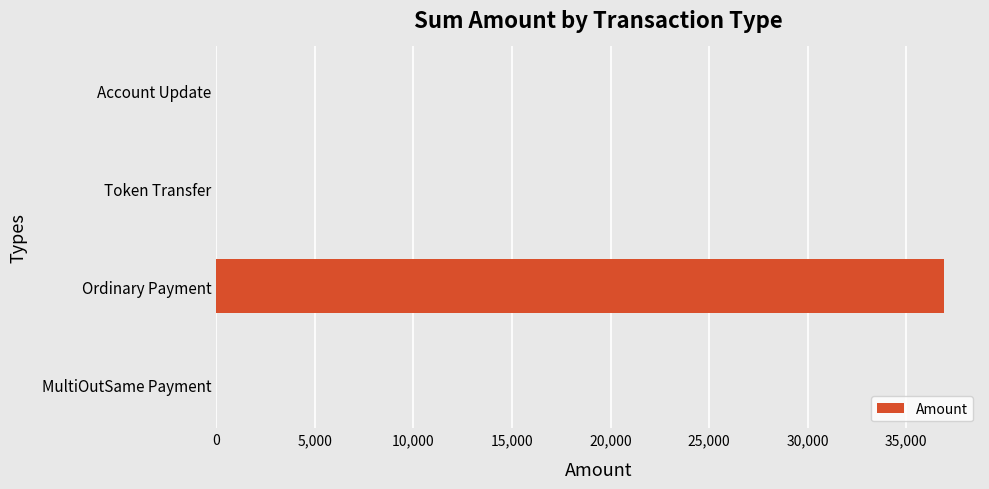

What is the greatest value displayed?

36901.1